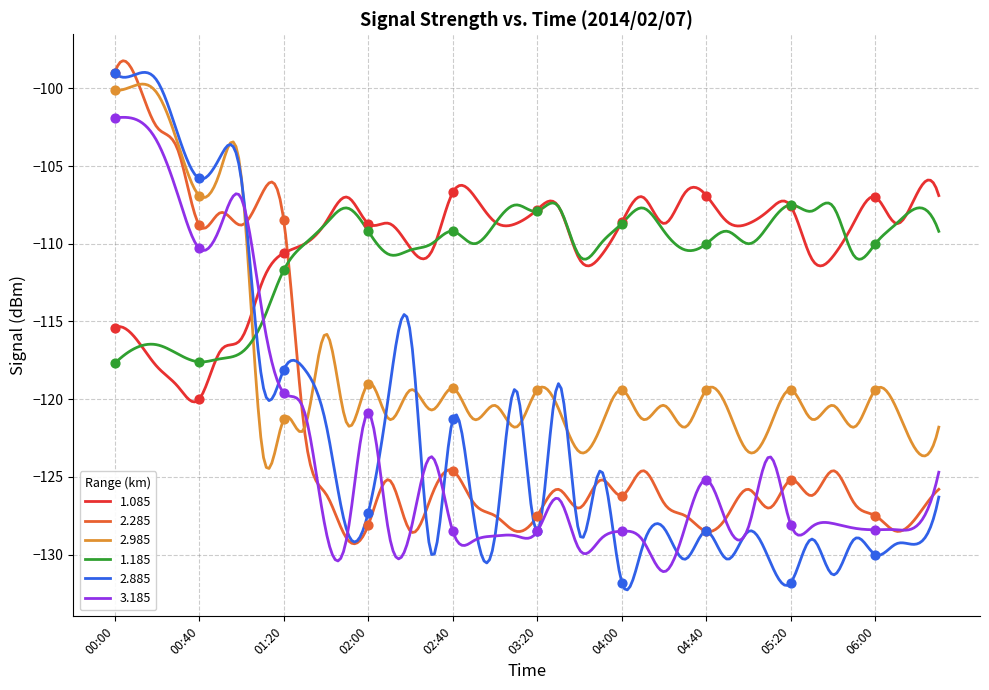

Which series has the largest total across all categories?

1.085